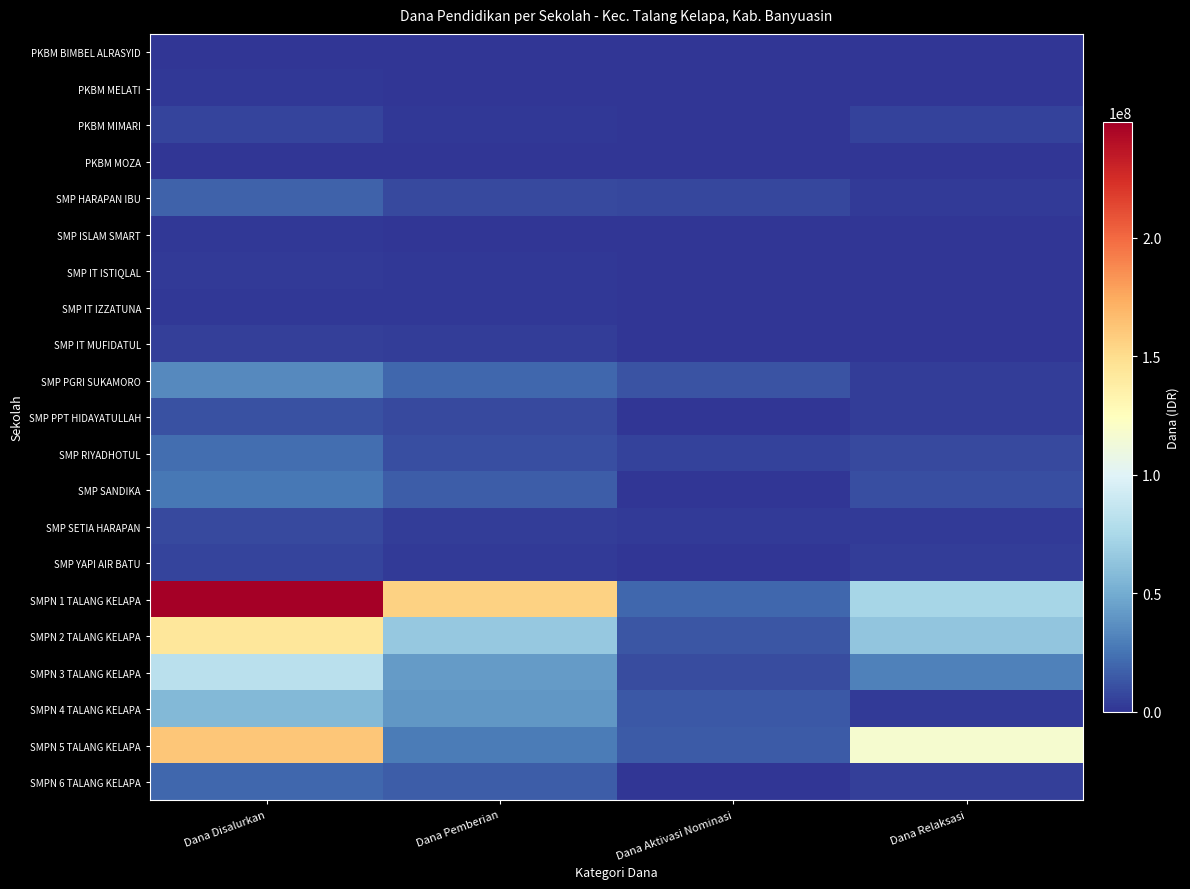

At which category is the sum across all series the highest?

Dana Disalurkan